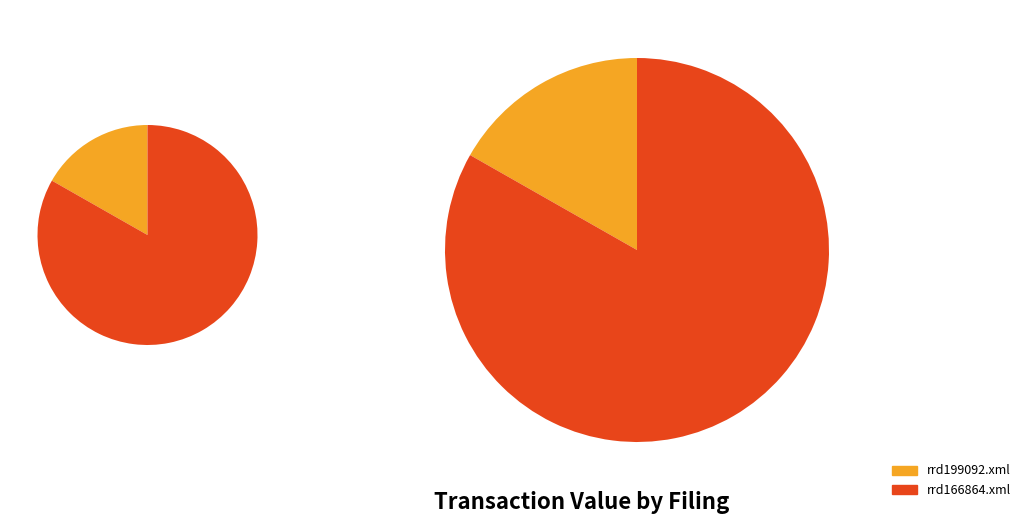

Which category has the smallest portion of the pie?

rrd199092.xml